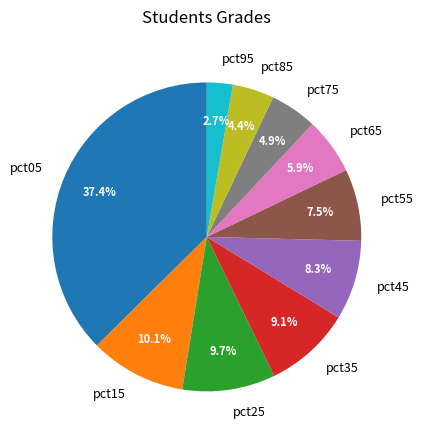

Is the sum of pct95 and pct65 greater than half?

No